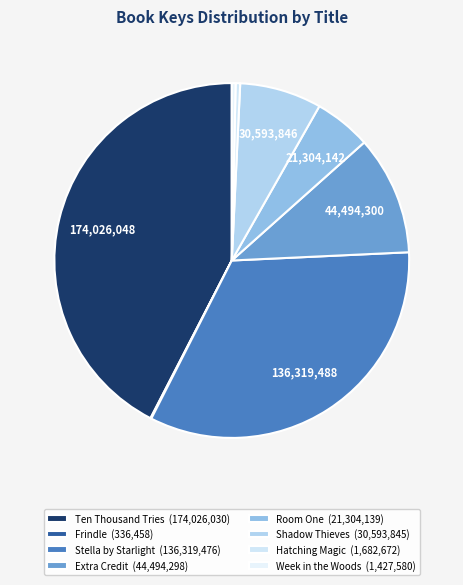

Combined, do Week in the Woods and Extra Credit account for over 50%?

No